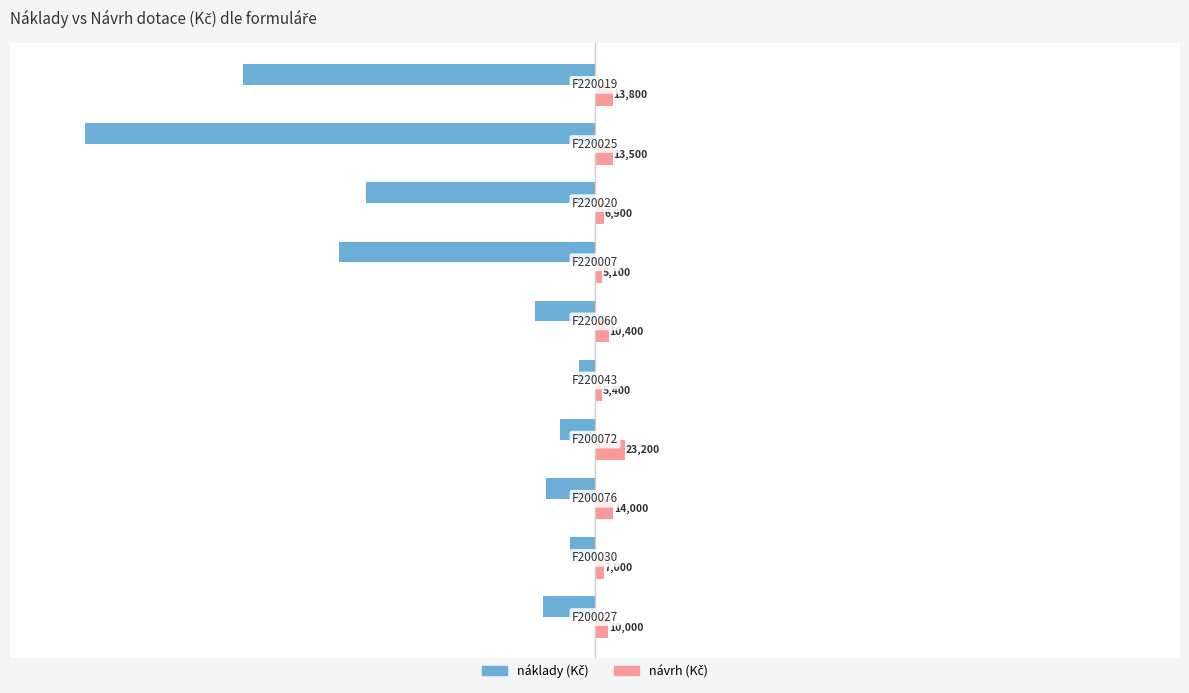

What is the minimum value shown in the chart?

-392085